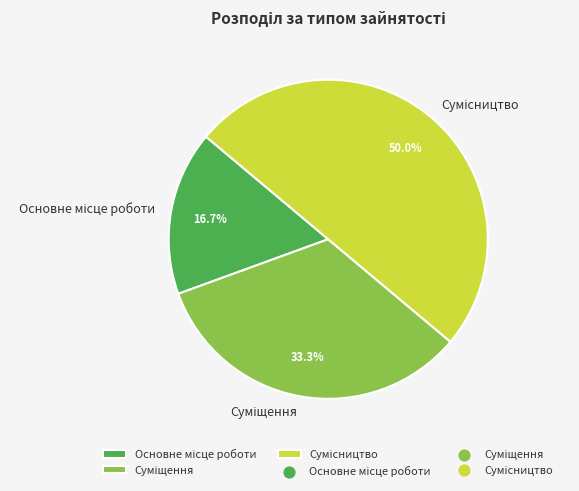

Between Основне місце роботи and Суміщення, which is larger?

Суміщення